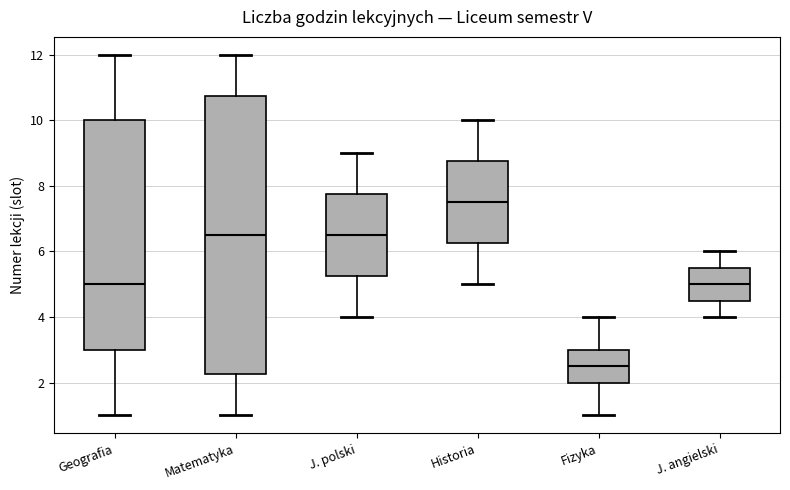

Comparing the boxes themselves (not the whiskers), which one is the tallest?

Matematyka